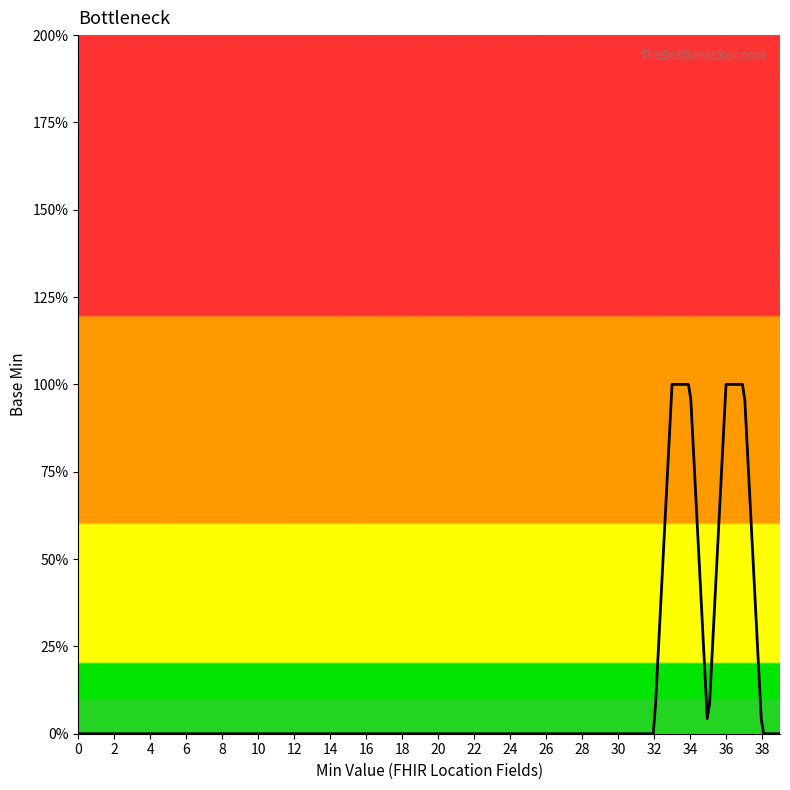

Does the chart have visible grid lines?

No